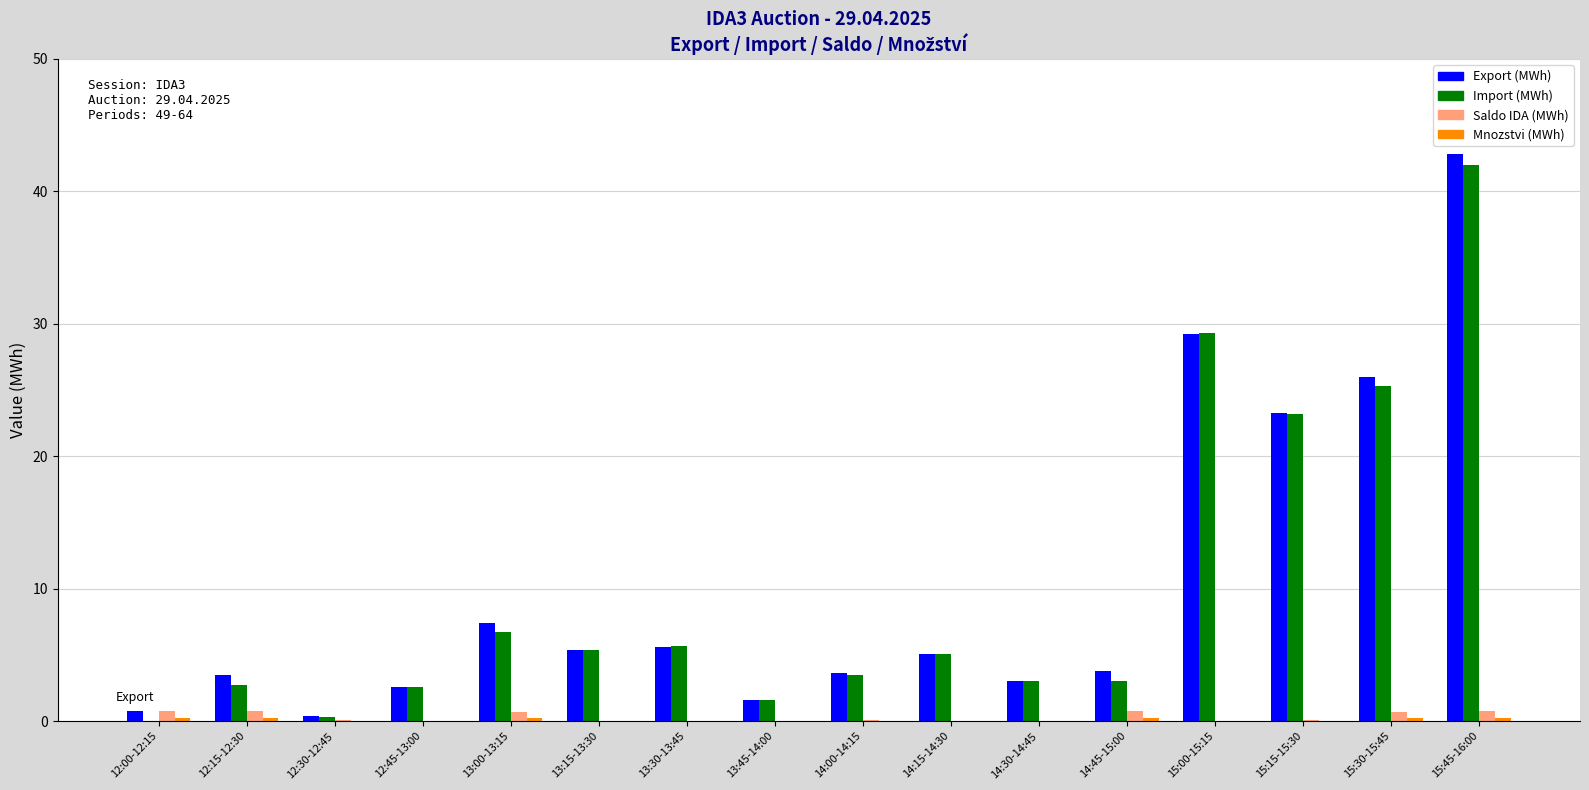

What is the sum of all Saldo IDA (MWh) values?

4.7